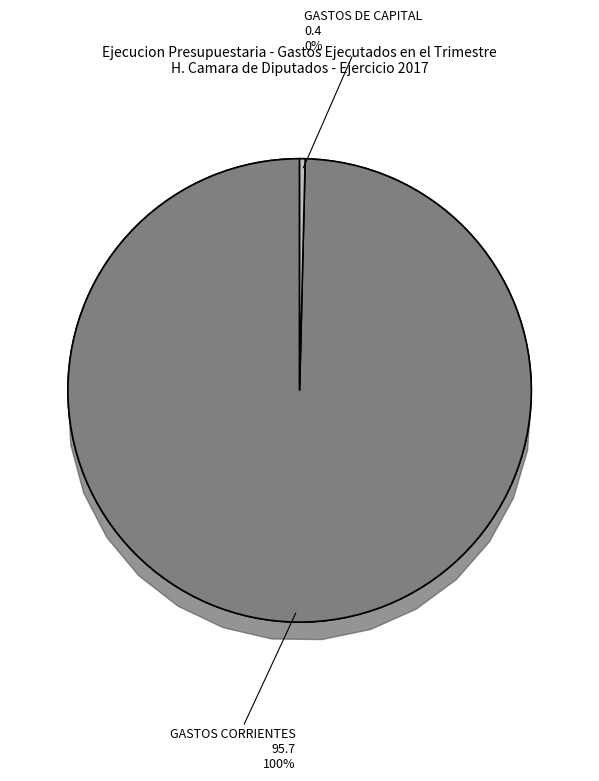

Combined, what portion of the pie is GASTOS DE CAPITAL and GASTOS CORRIENTES?

100.0%